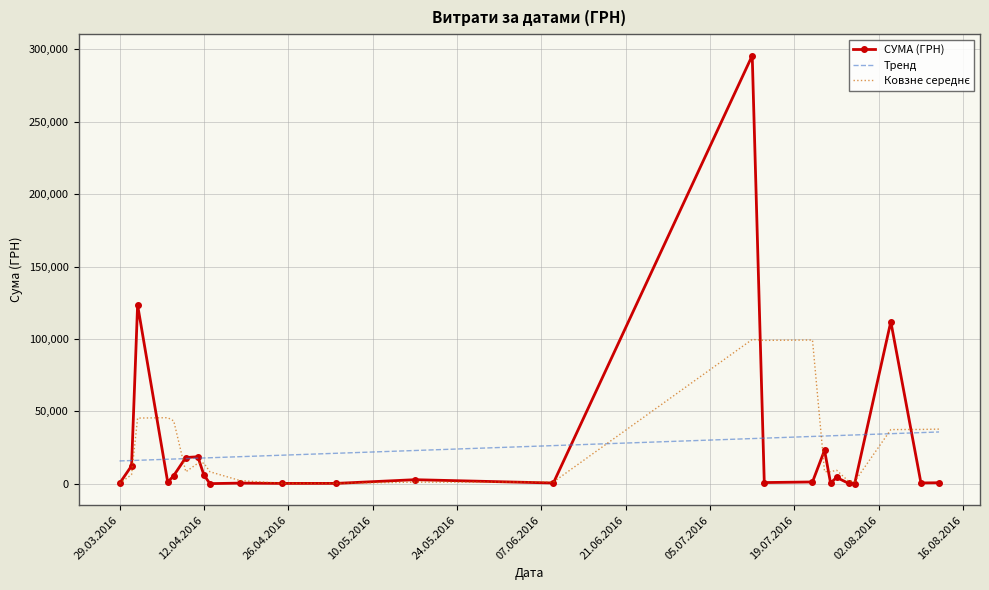

Which series has the widest spread of values?

СУМА (ГРН)